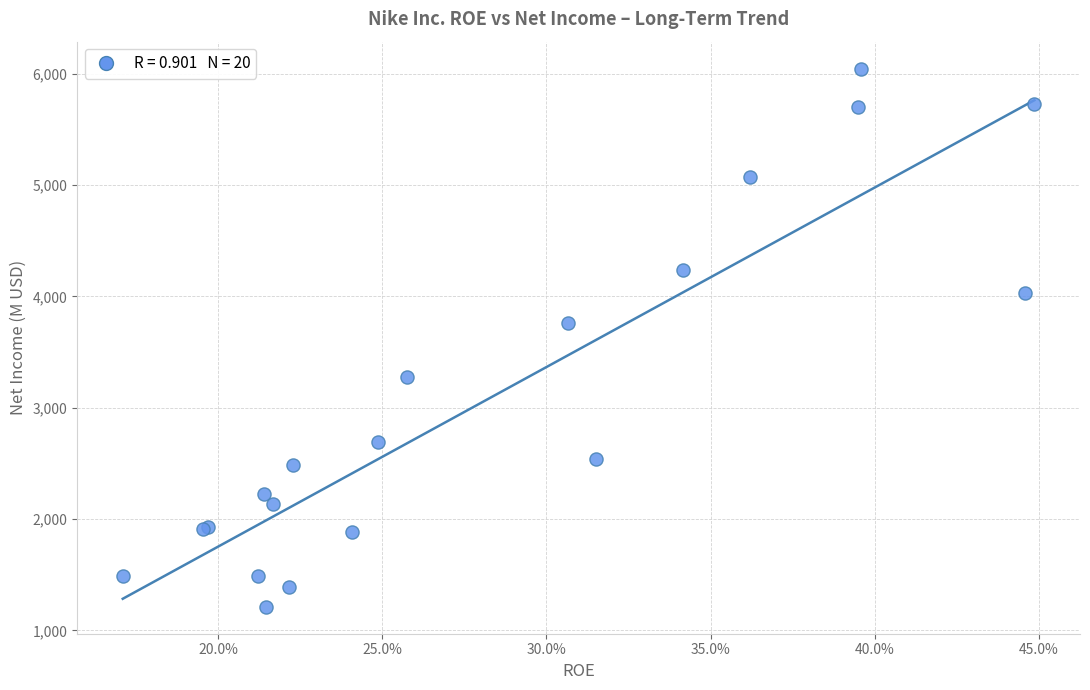

What Y value in the scatter plot is closest to 3629?

3760